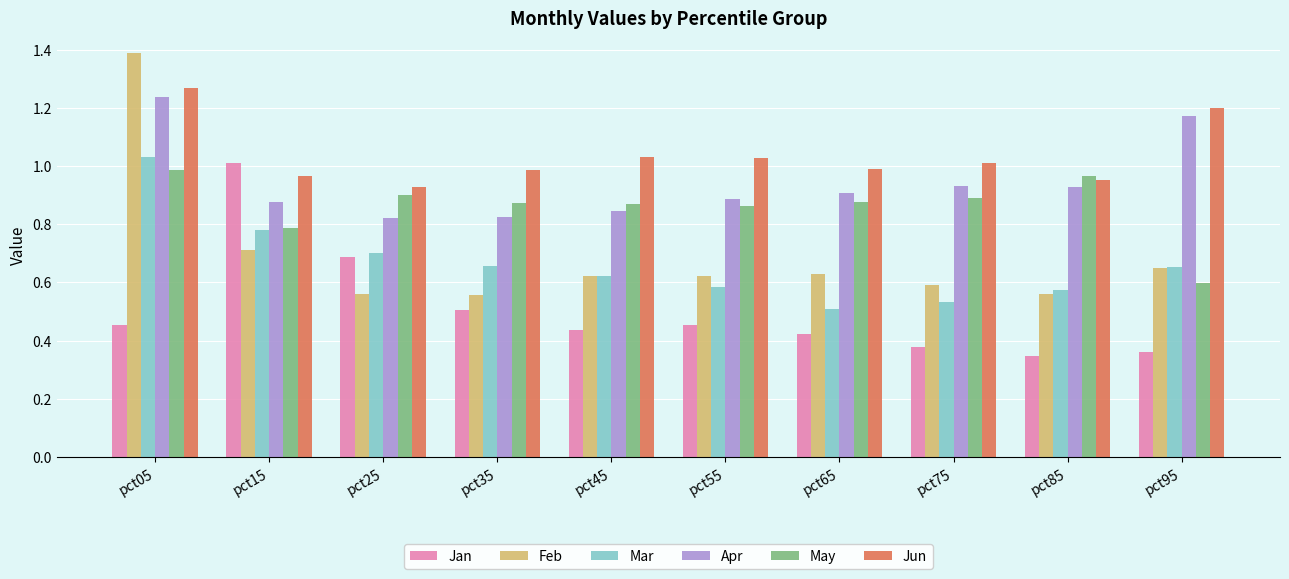

Rank the series by their maximum value, from lowest to highest.

May, Jan, Mar, Apr, Jun, Feb